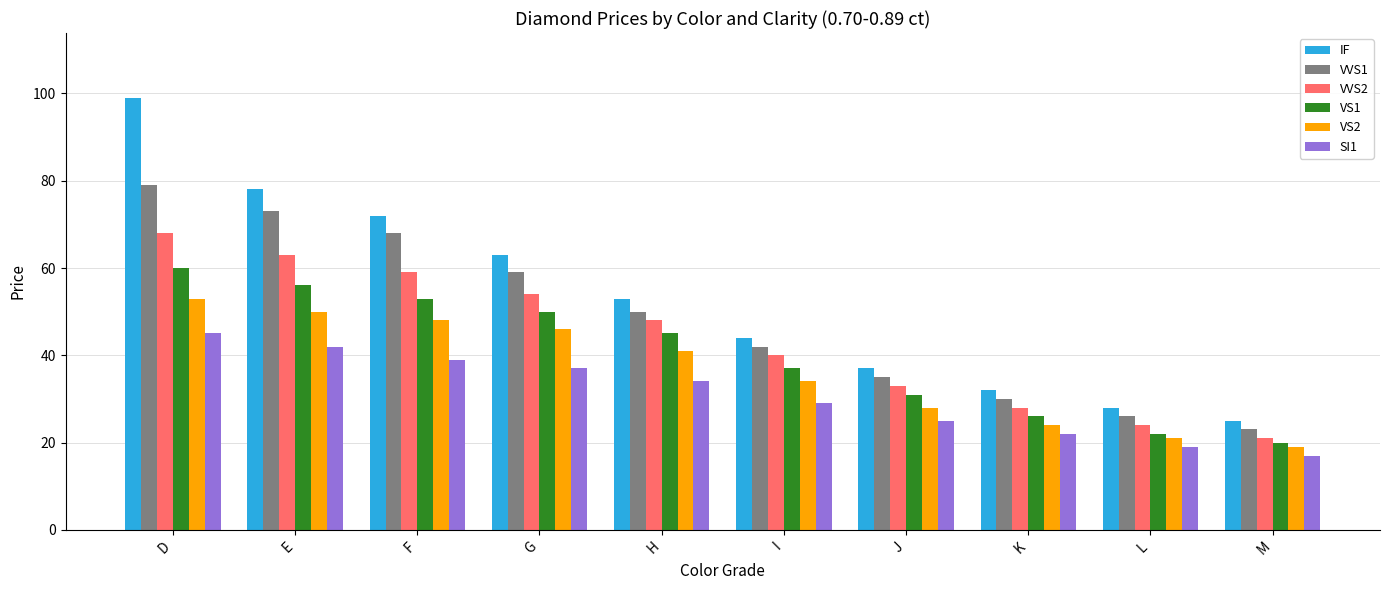

Reading left to right, extract all data points from this chart.

IF: 99	78	72	63	53	44	37	32	28	25
VVS1: 79	73	68	59	50	42	35	30	26	23
VVS2: 68	63	59	54	48	40	33	28	24	21
VS1: 60	56	53	50	45	37	31	26	22	20
VS2: 53	50	48	46	41	34	28	24	21	19
SI1: 45	42	39	37	34	29	25	22	19	17